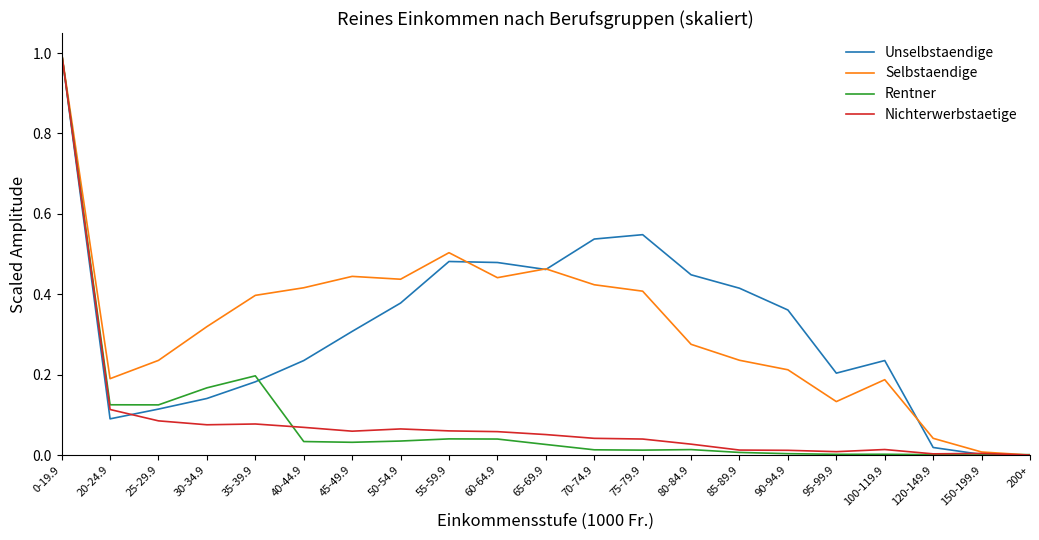

Is it true that Unselbstaendige equals 0.5 at 60-64.9?

True